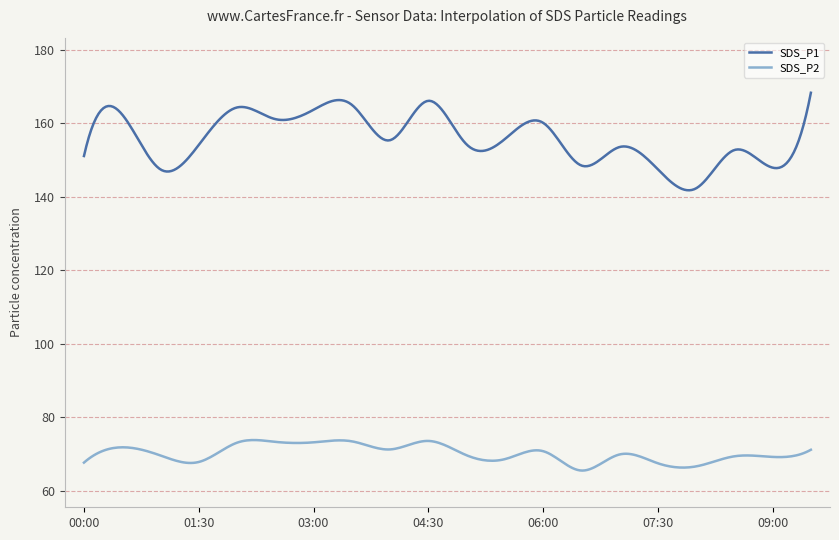

Is this an area chart (filled region under the line)?

No